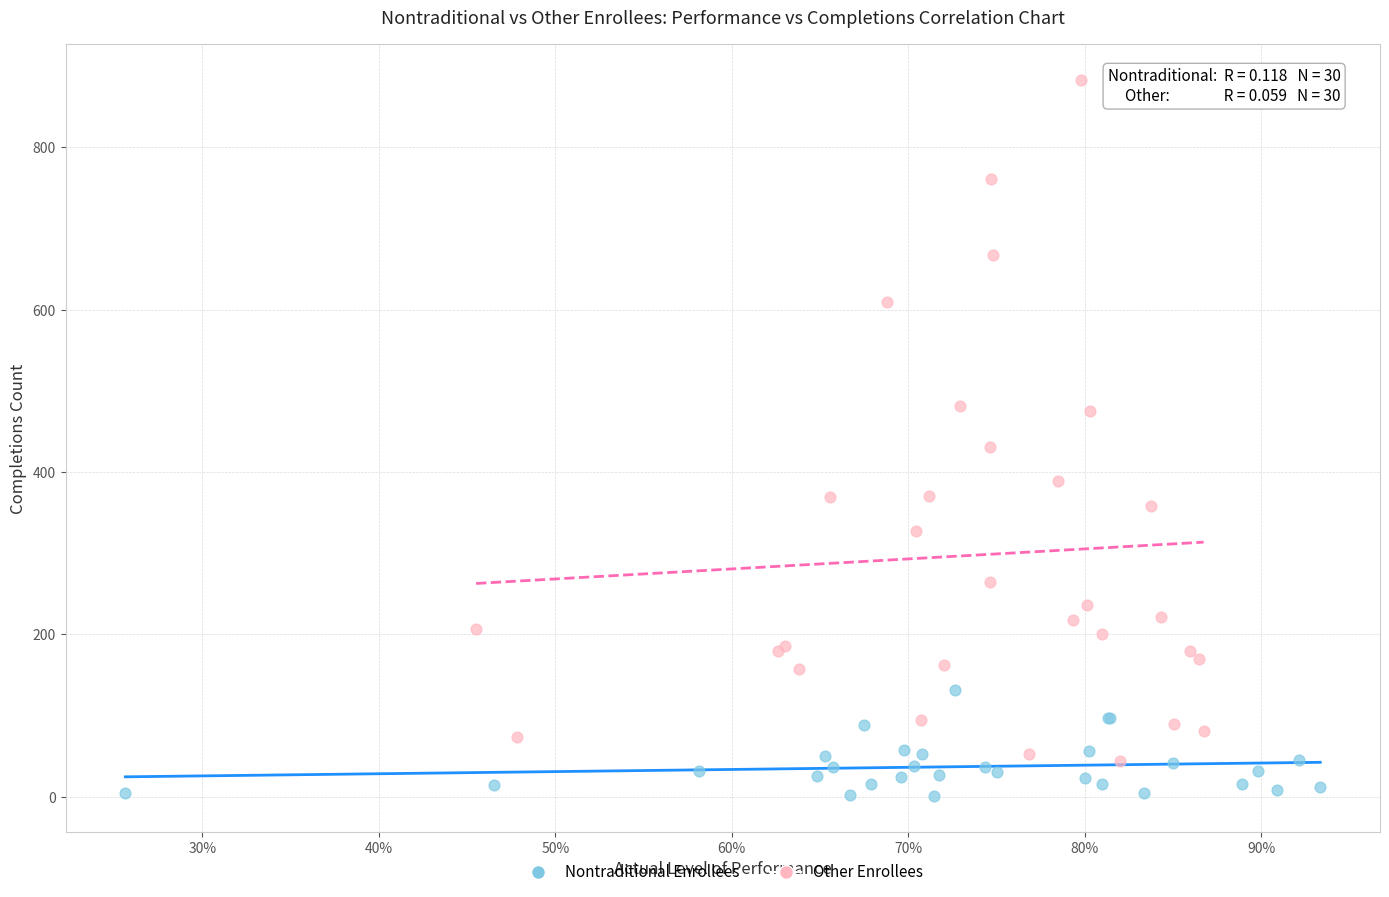

Which series has the widest spread of Y values?

Other Enrollees